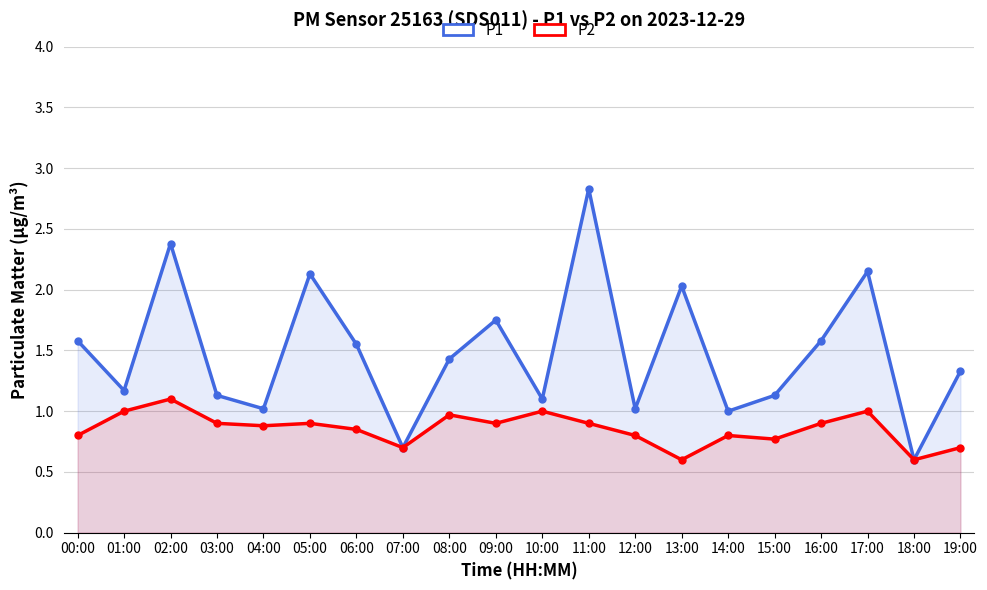

What is the total value across all series at 05:00?

3.0